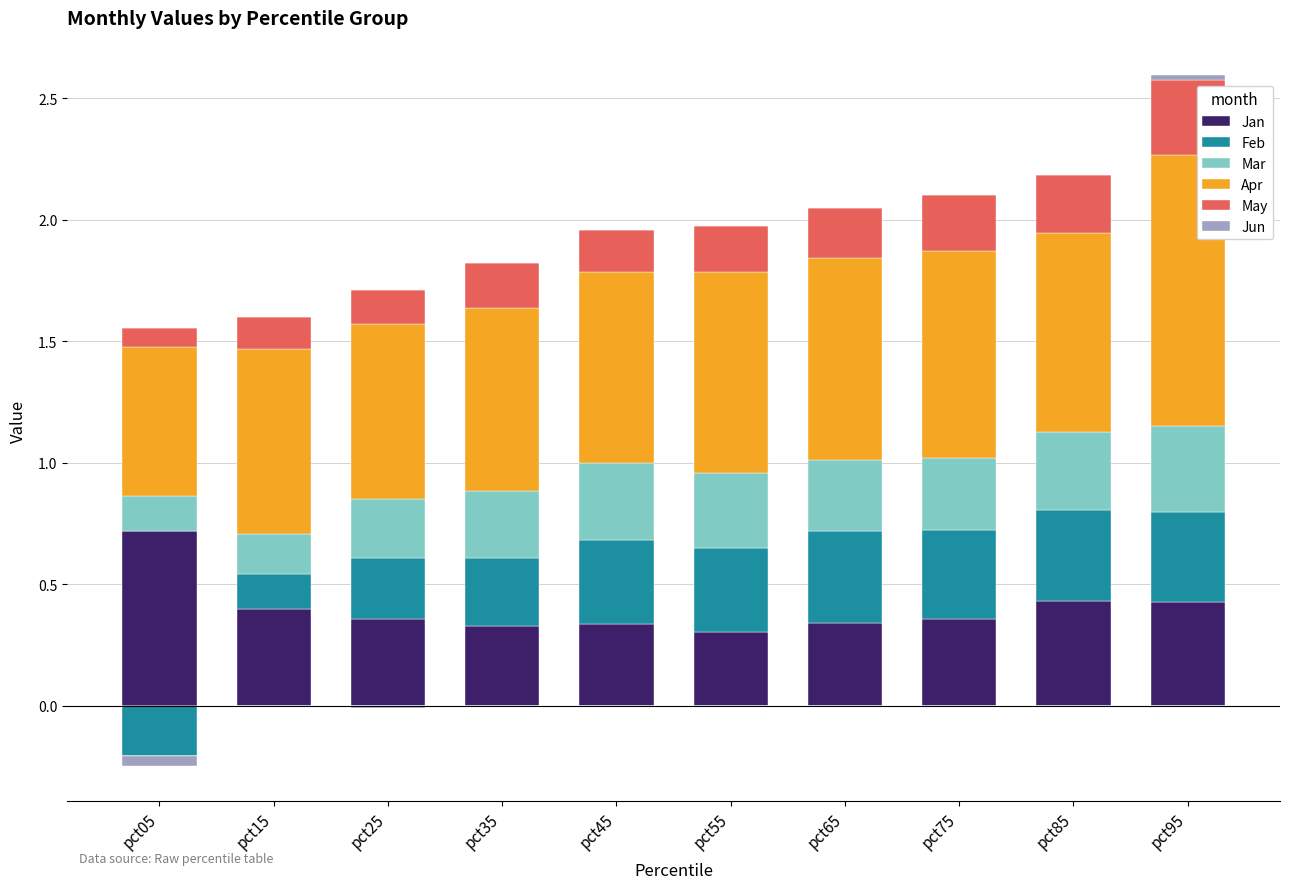

Rank the series by their maximum value, from lowest to highest.

Jun, May, Mar, Feb, Jan, Apr